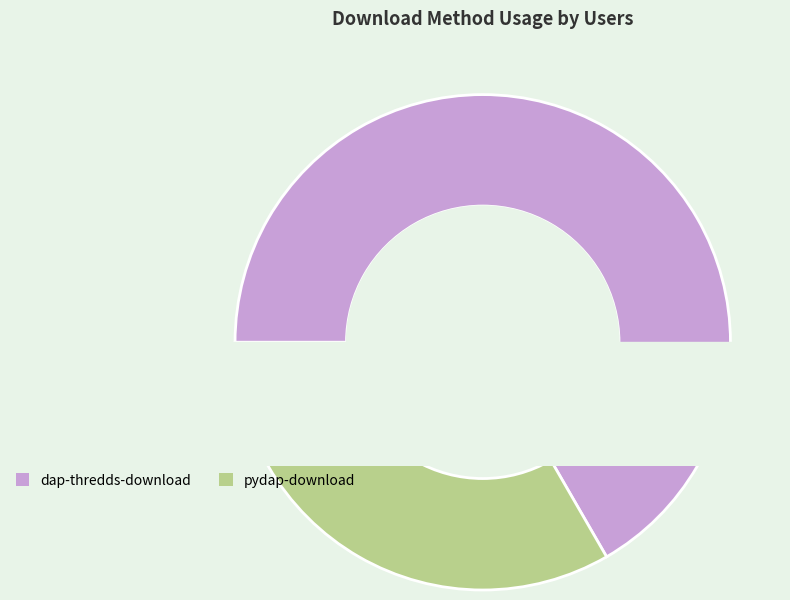

True or false: pydap-download accounts for 24% of the total.

False